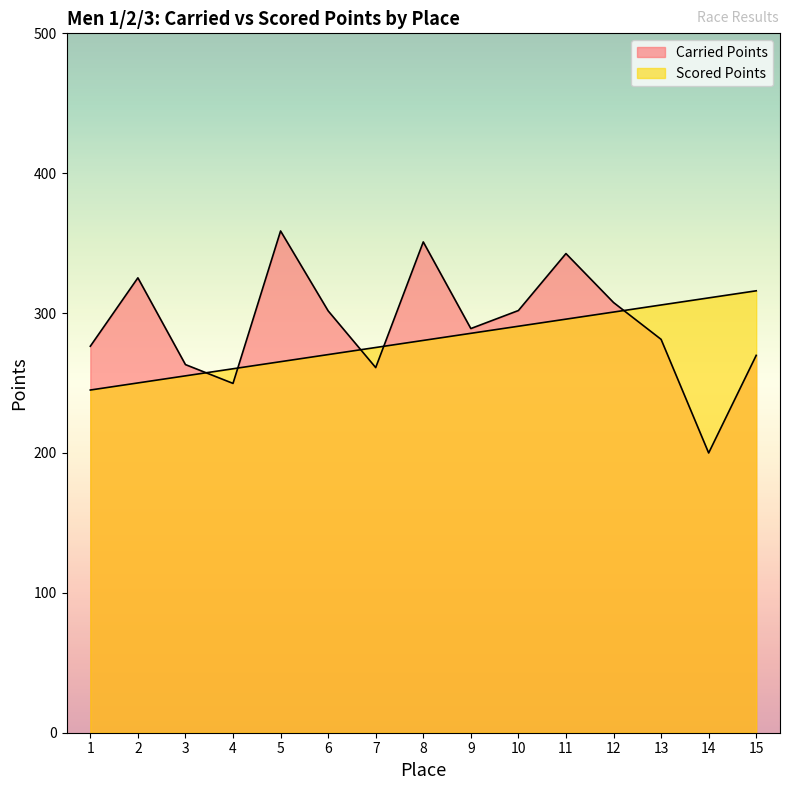

Count the number of categories in the chart.

15